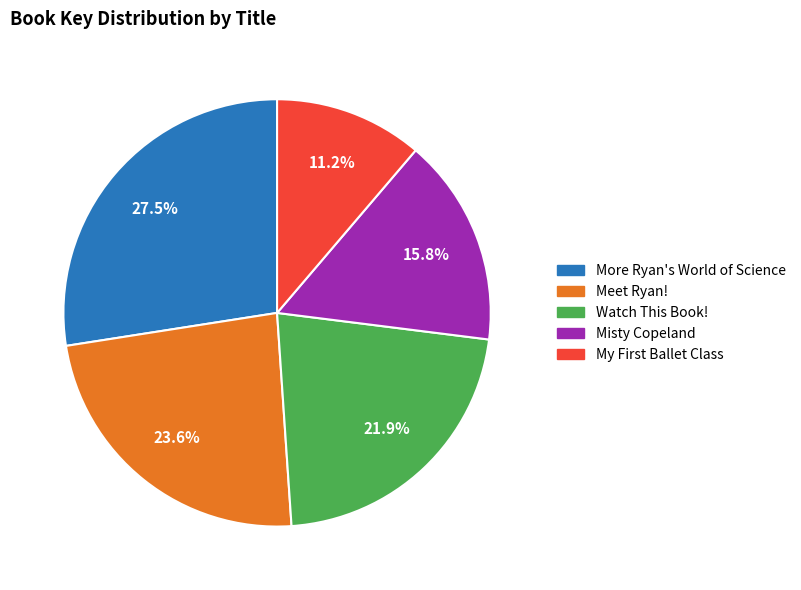

Approximately how many times larger is the value at Watch This Book! compared to More Ryan's World of Science?

0.8